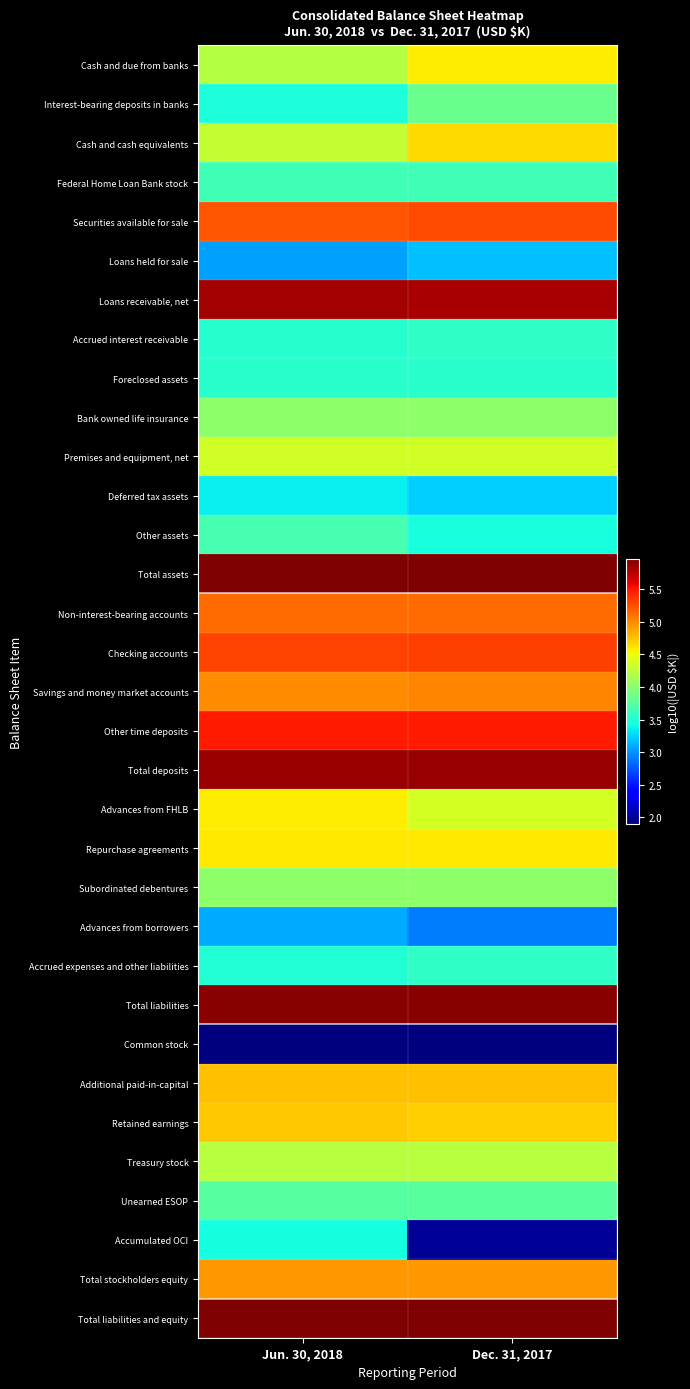

At Jun. 30, 2018, list the series in order from largest to smallest.

Total assets, Total liabilities and equity, Total liabilities, Total deposits, Loans receivable, net, Other time deposits, Checking accounts, Securities available for sale, Non-interest-bearing accounts, Savings and money market accounts, Total stockholders equity, Additional paid-in-capital, Retained earnings, Repurchase agreements, Advances from FHLB, Premises and equipment, net, Cash and cash equivalents, Treasury stock, Cash and due from banks, Bank owned life insurance, Subordinated debentures, Unearned ESOP, Other assets, Federal Home Loan Bank stock, Foreclosed assets, Accrued interest receivable, Accrued expenses and other liabilities, Interest-bearing deposits in banks, Accumulated OCI, Deferred tax assets, Advances from borrowers, Loans held for sale, Common stock